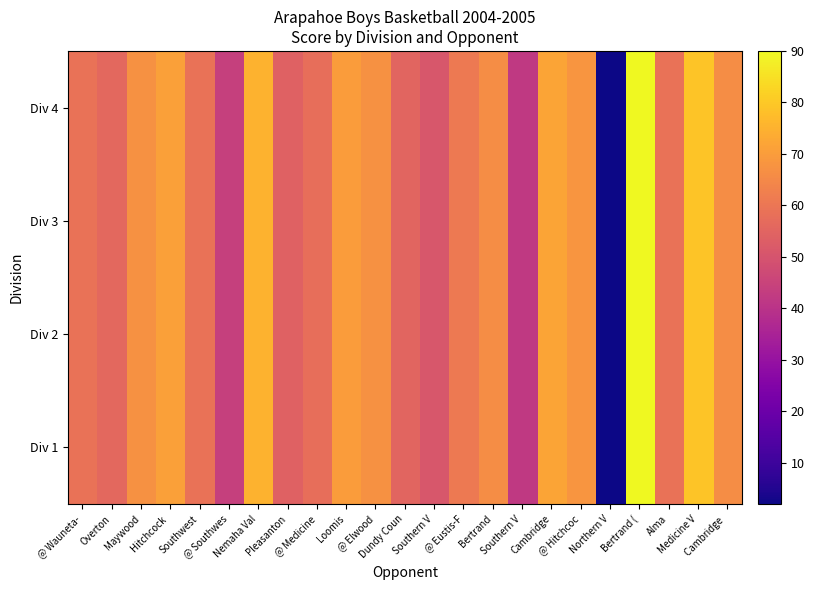

At which category is the sum across all series the highest?

Bertrand (